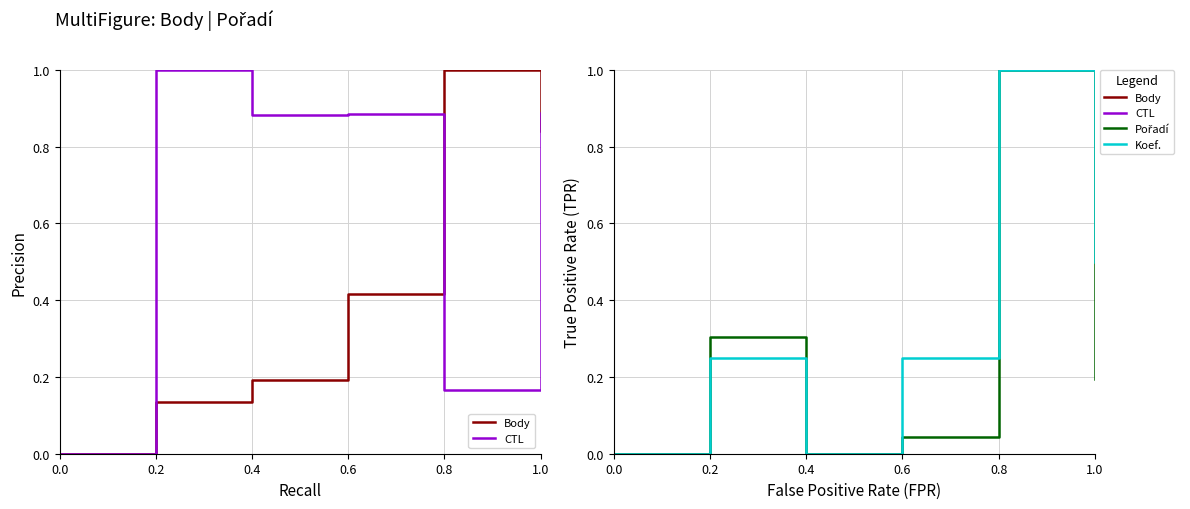

Which category has the highest value in the Pořadí series?

0.8